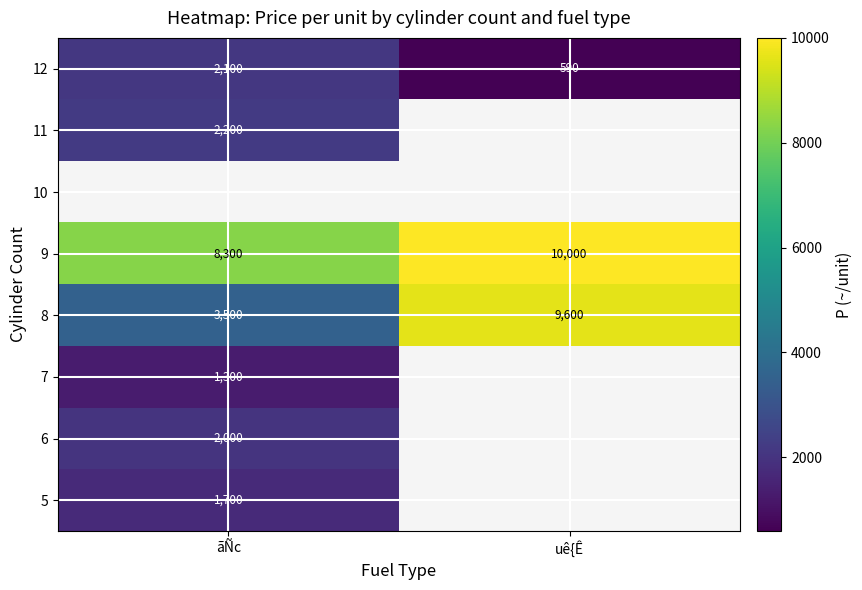

What is the approximate value of 9 at ãÑc, to the nearest 50?

8300